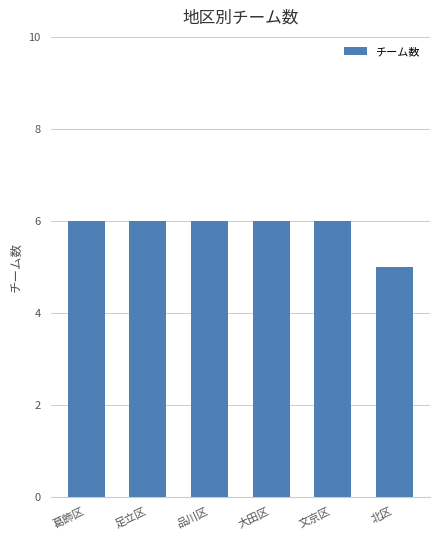

Reading left to right, list all the values displayed in this chart.

葛飾区=6	足立区=6	品川区=6	大田区=6	文京区=6	北区=5